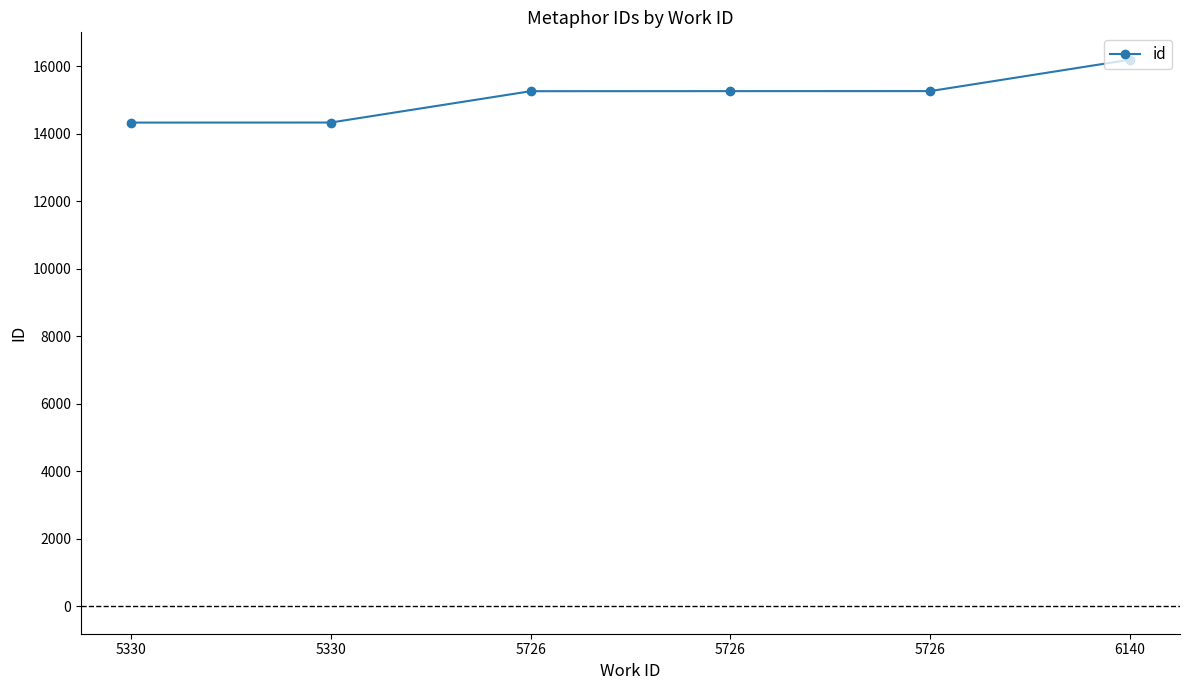

What is the difference between the maximum and minimum values?

1864